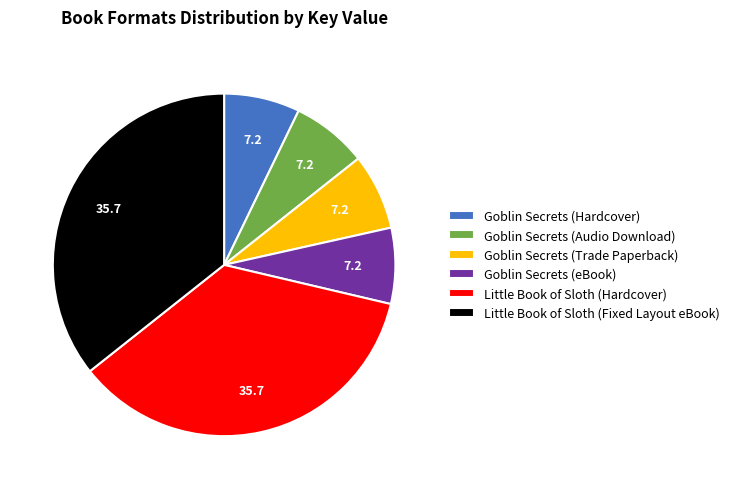

Is it true that Goblin Secrets (Audio Download) is 15% of the pie?

False